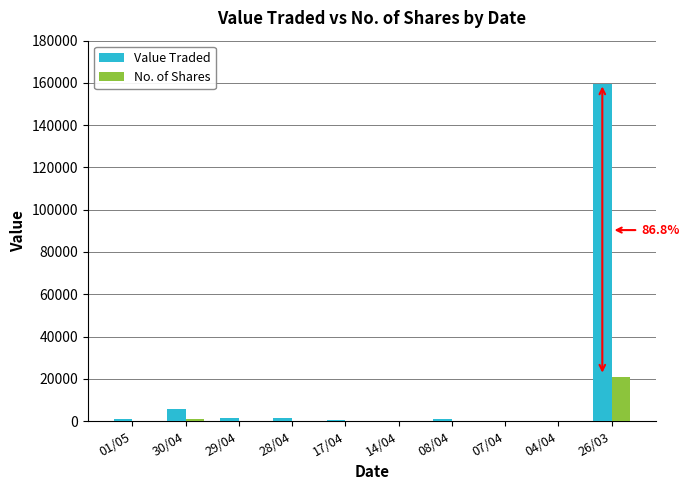

The value of No. of Shares at 26/03 is 33234. True or false?

False